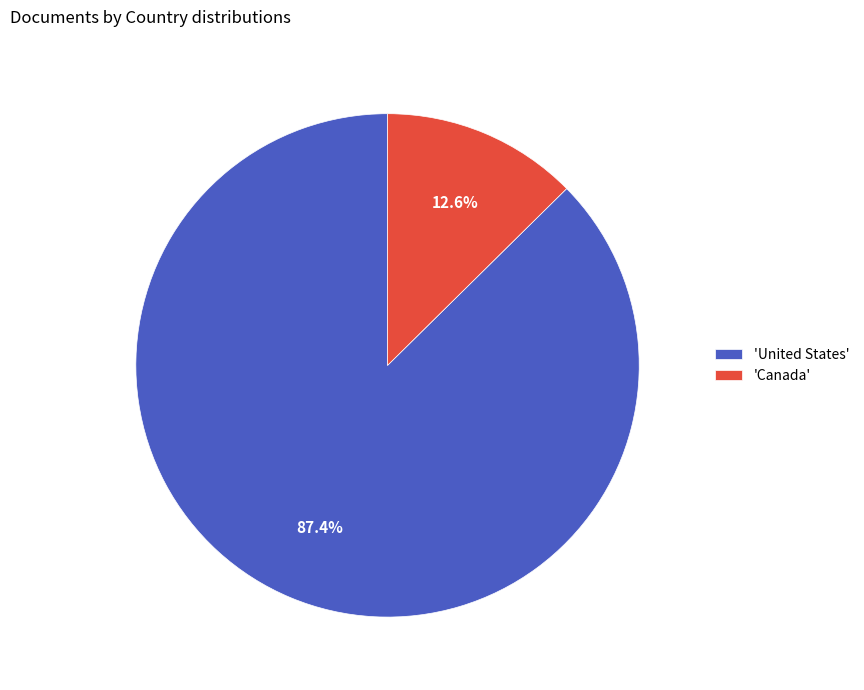

Count the number of slices in the pie.

2